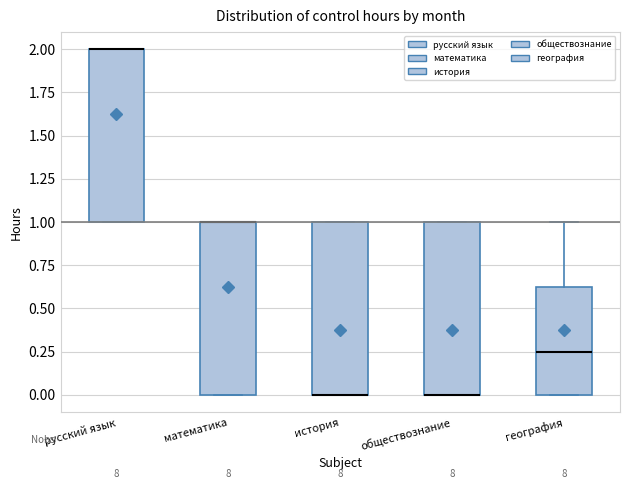

Where is the lower edge of the box for география on the y-axis? The values are not printed on the chart, so give them approximately, as read against the axis.

0.00